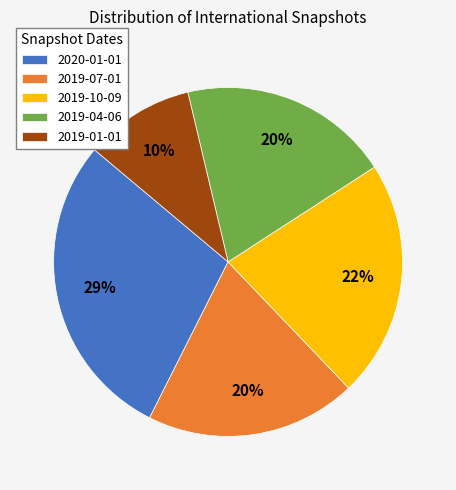

Does 2019-10-09 account for over 50% of the chart?

No